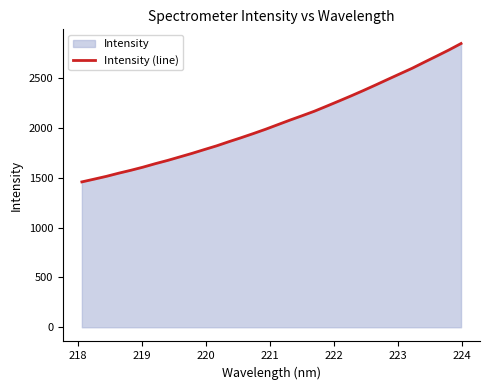

What is the difference between the maximum and minimum values?

1387.8